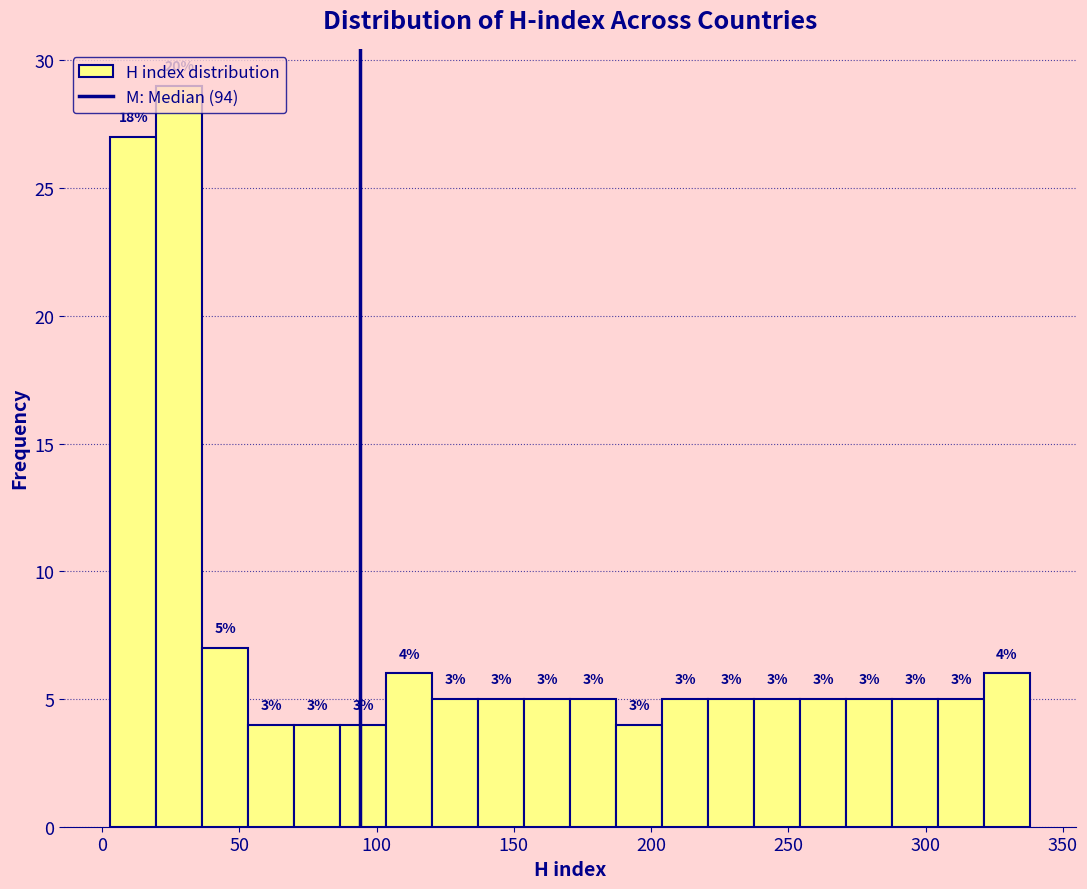

Around what value on the x-axis is the tallest bar? Give the approximate position of its centre, as read against the axis.

30